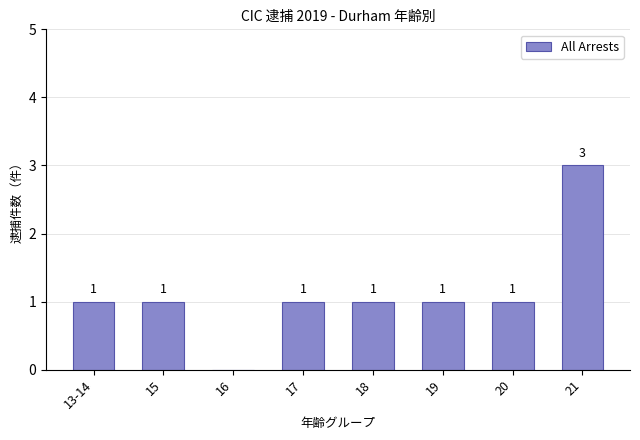

The value at 19 is 1. True or false?

True